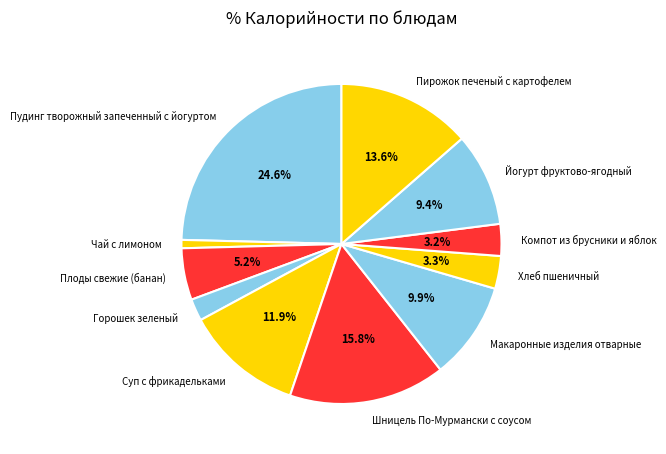

Approximately how many times larger is the value at Шницель По-Мурмански с соусом compared to Хлеб пшеничный?

4.8